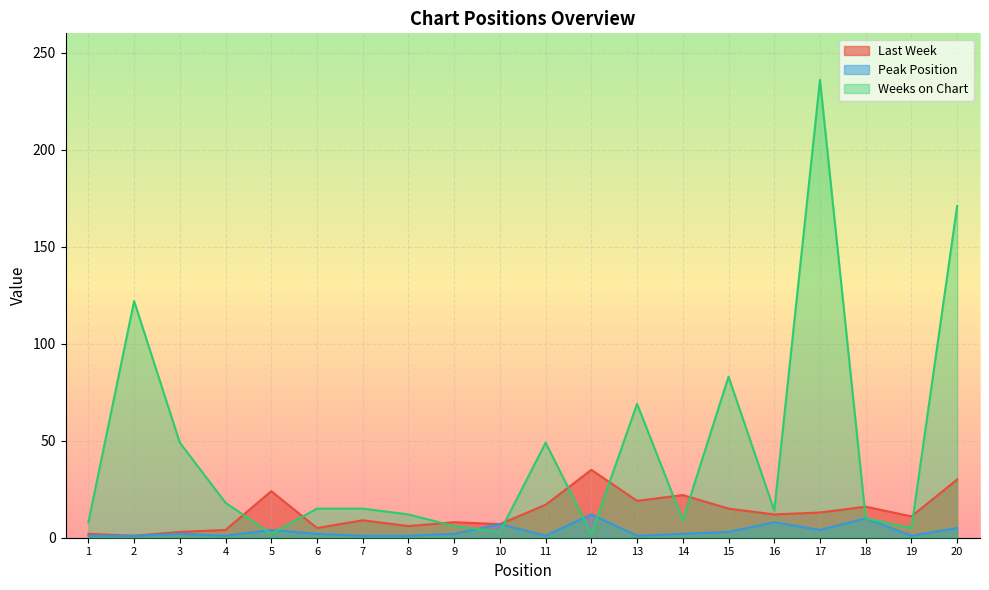

At which category does Last Week reach its first local peak?

5